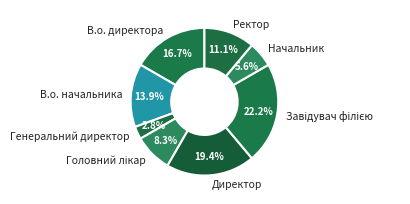

How much of the chart is everything except Генеральний директор?

97.2%